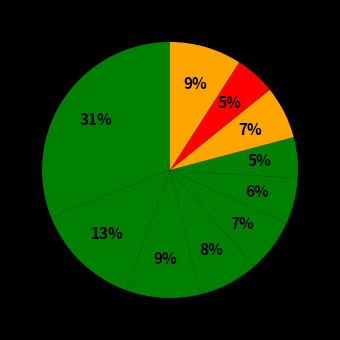

How many slices are in this pie chart?

10